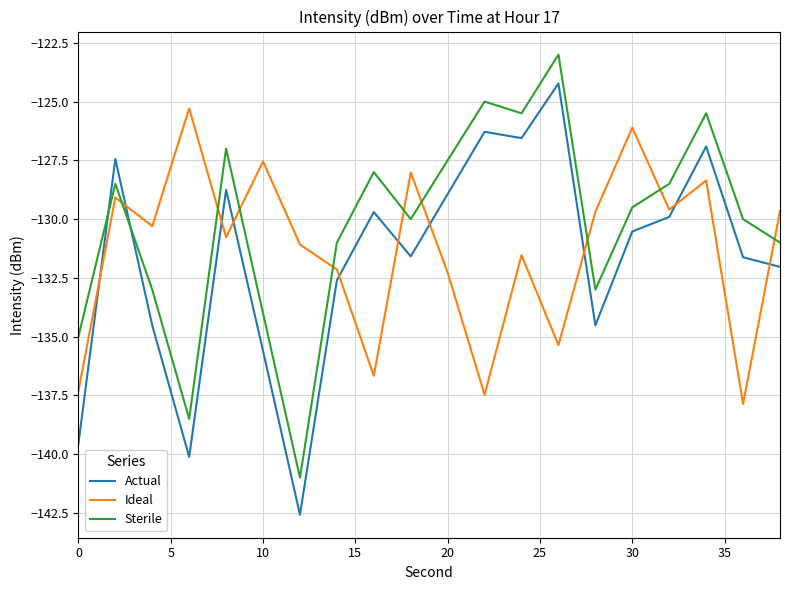

How many intersections are there between Ideal and Sterile?

9